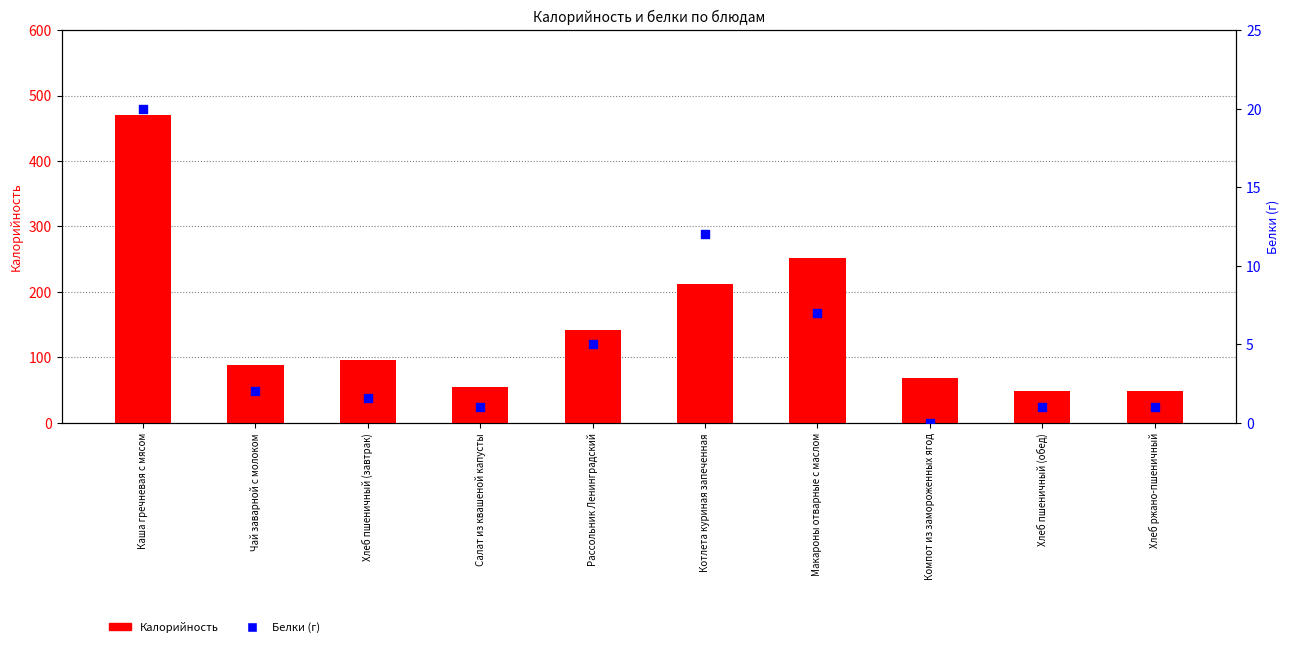

Which series has the largest total across all categories?

Калорийность